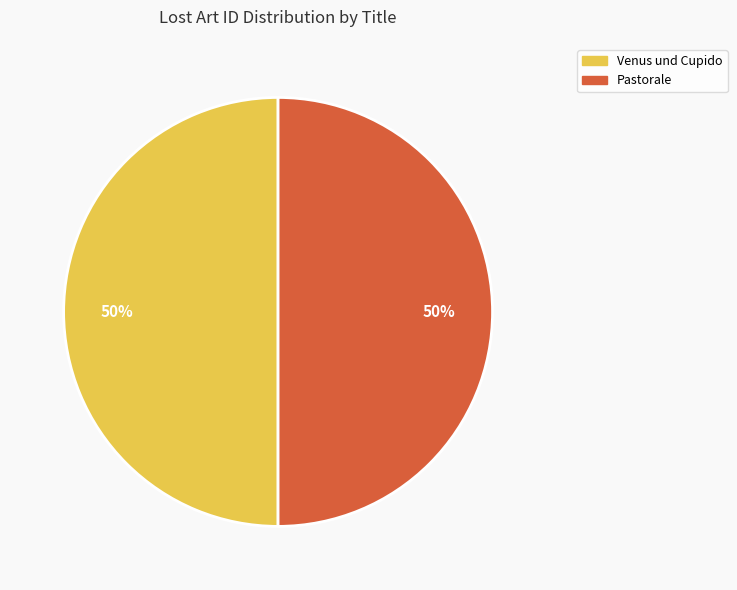

Is it true that Venus und Cupido is 39% of the pie?

False